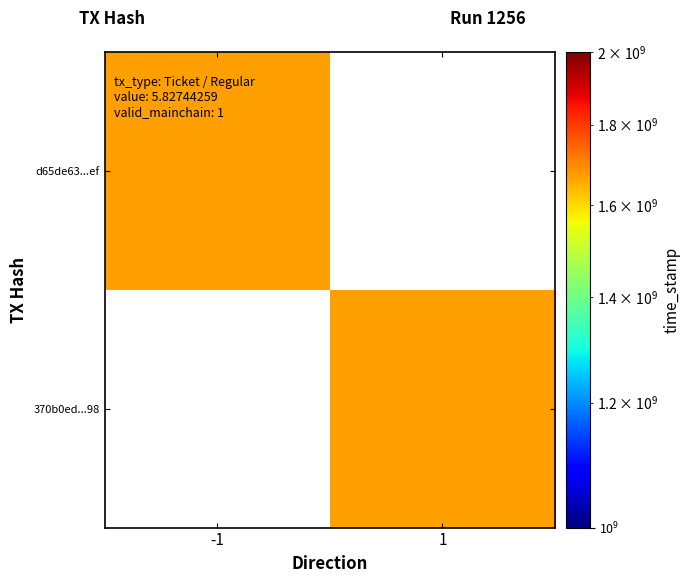

Is the value of d65de63deffd87136bbfa78af63524ca5e6f6ef at -1 greater than the value of 370b0ed2ebfd1d4389d0673d93a0e2054e4f298 at 1?

Yes